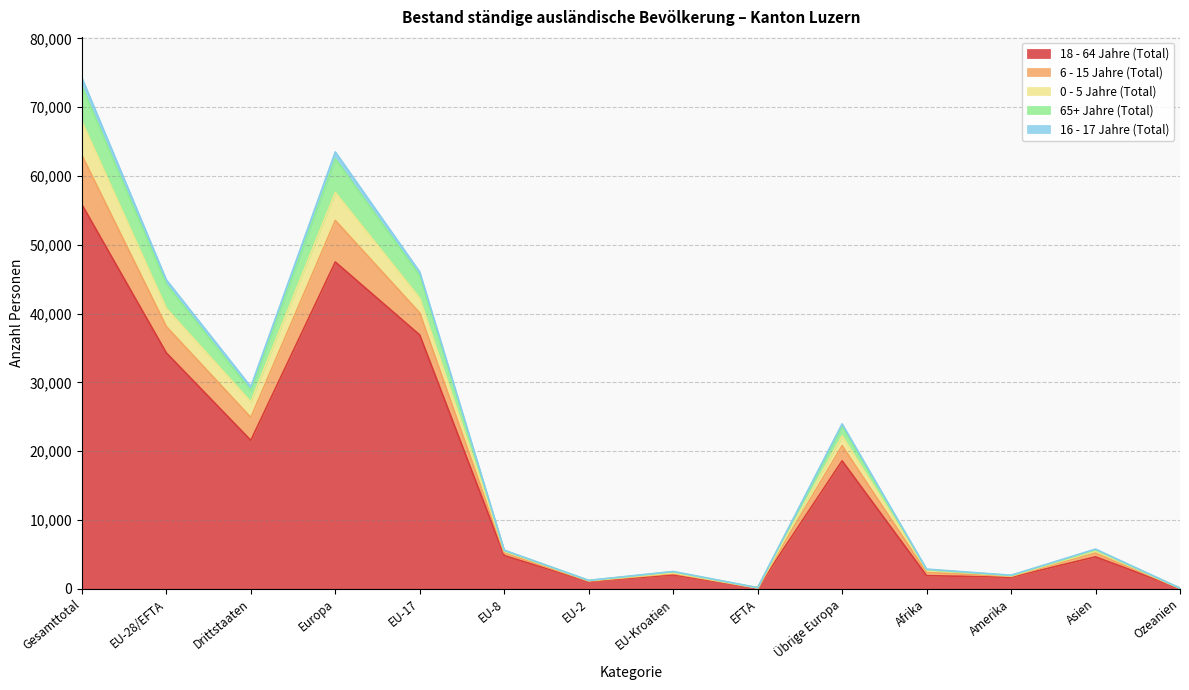

How many lines are shown in the chart?

5